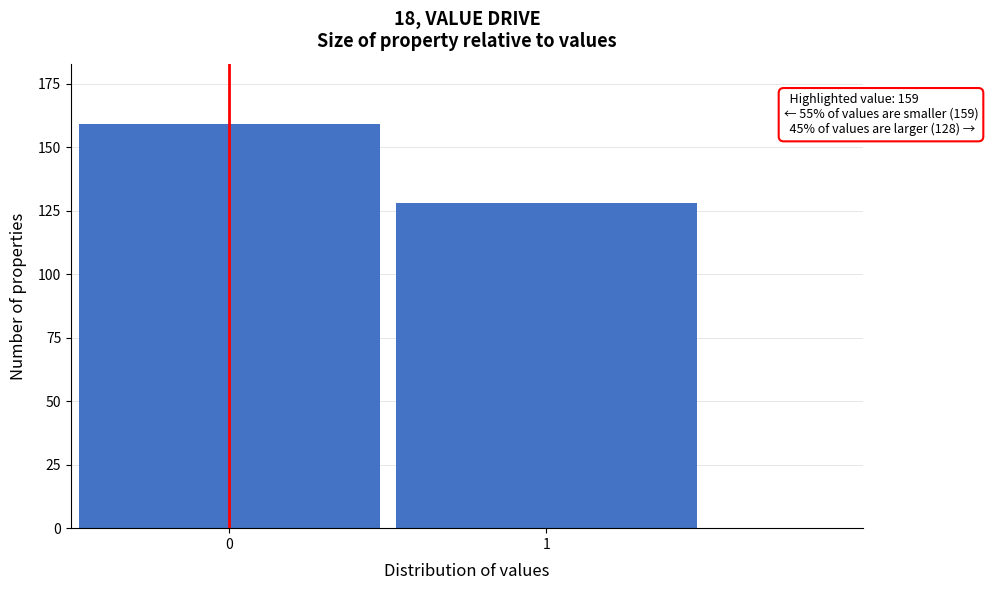

Reading left to right, what are all the values shown in this chart?

0=159	1=128